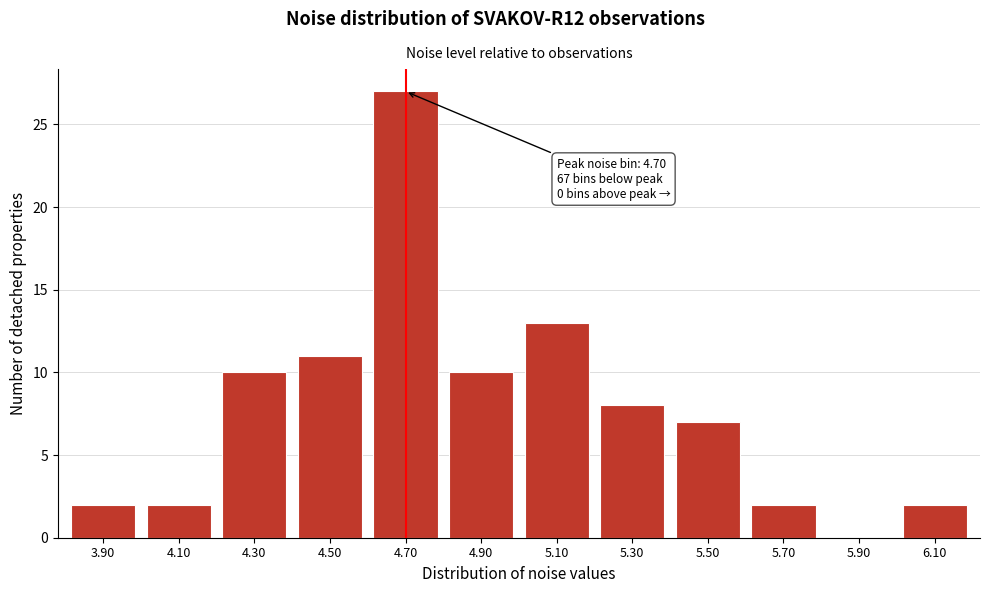

Reading right to left, extract all data points from this chart.

6.10=2	5.90=0	5.70=2	5.50=7	5.30=8	5.10=13	4.90=10	4.70=27	4.50=11	4.30=10	4.10=2	3.90=2